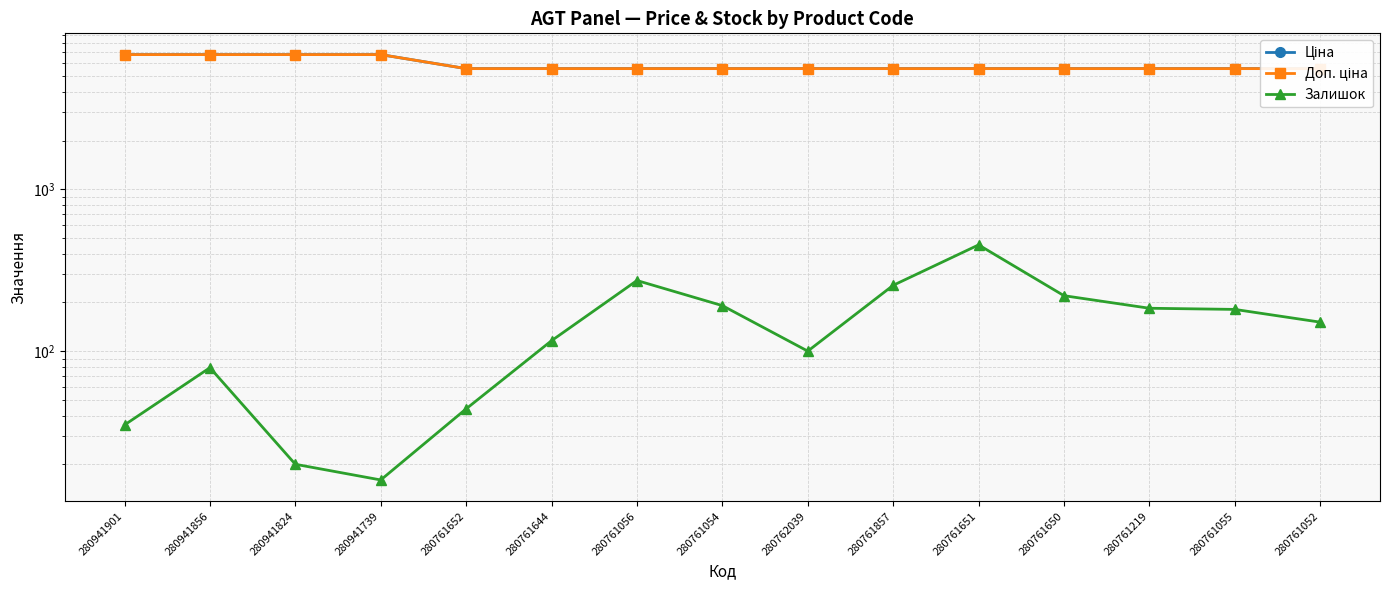

What is the sum of all Ціна values?

88312.3